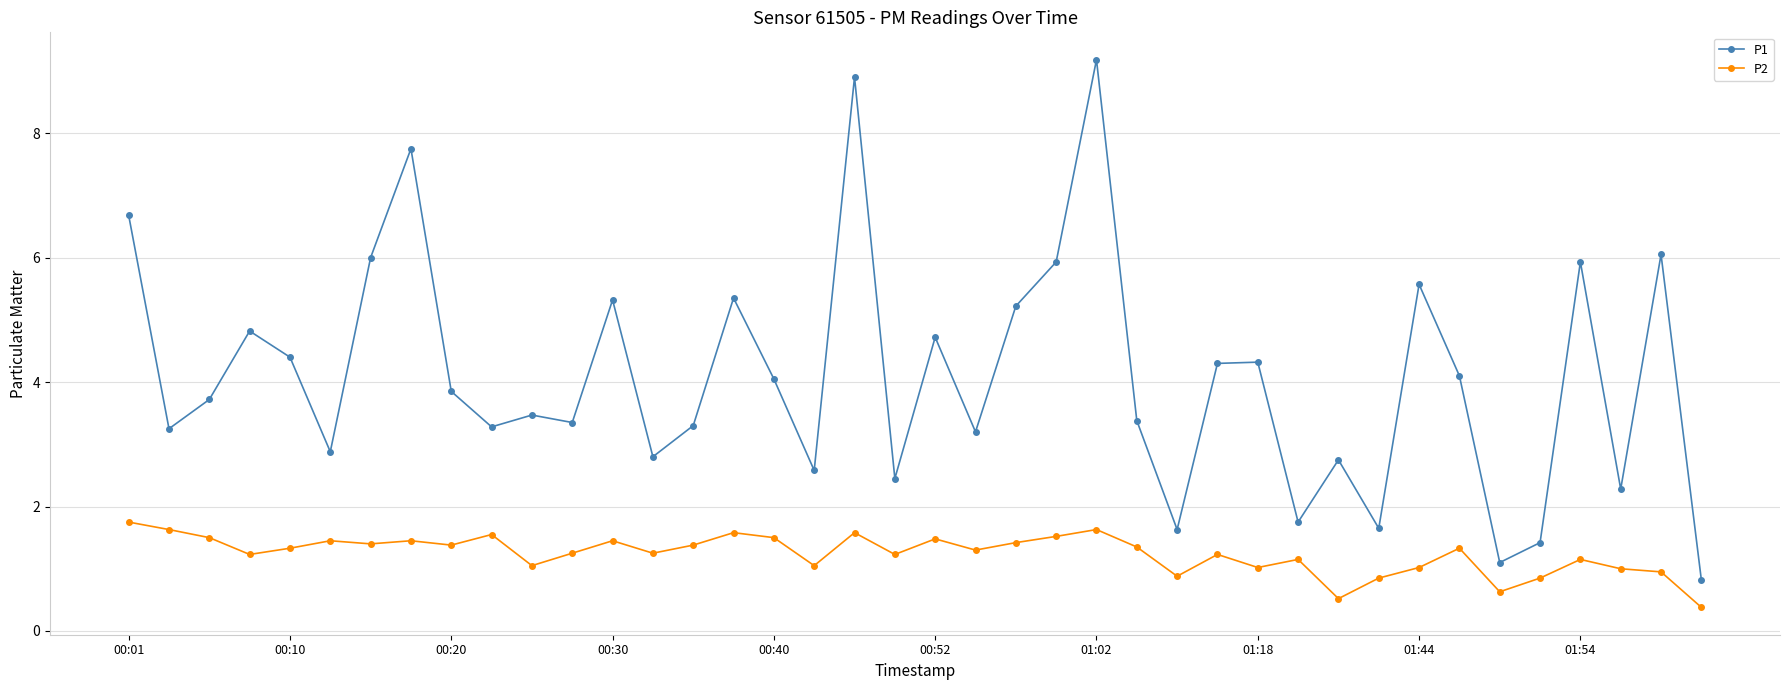

What is the difference between the second highest and minimum values in the P1 series?

8.1